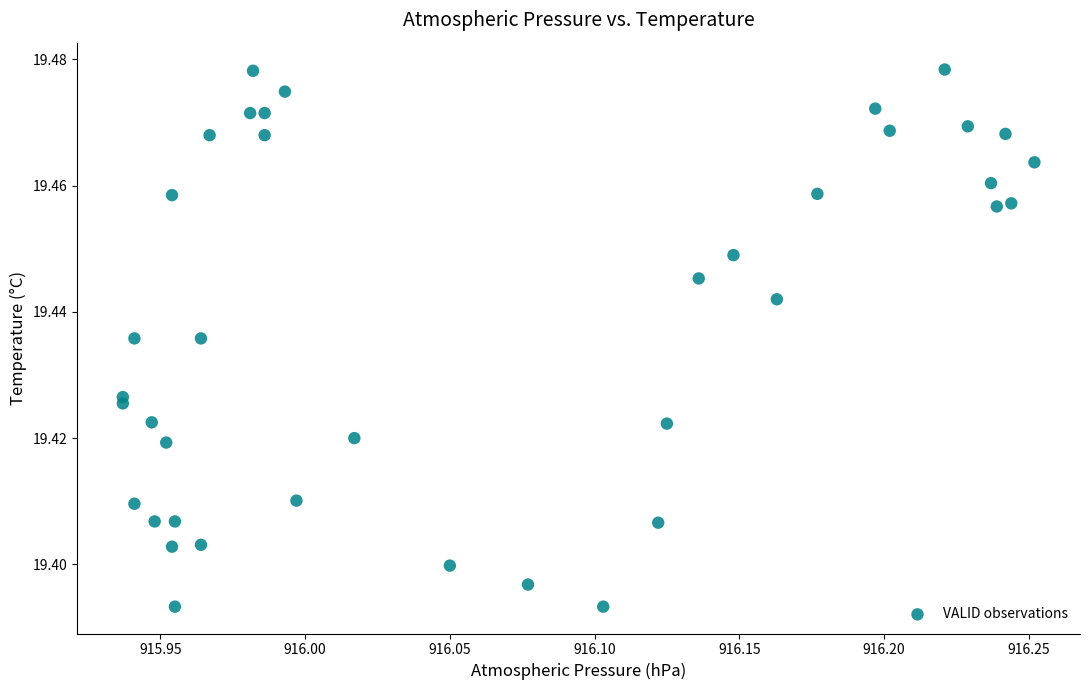

What is the range of X values (max minus min)?

0.3